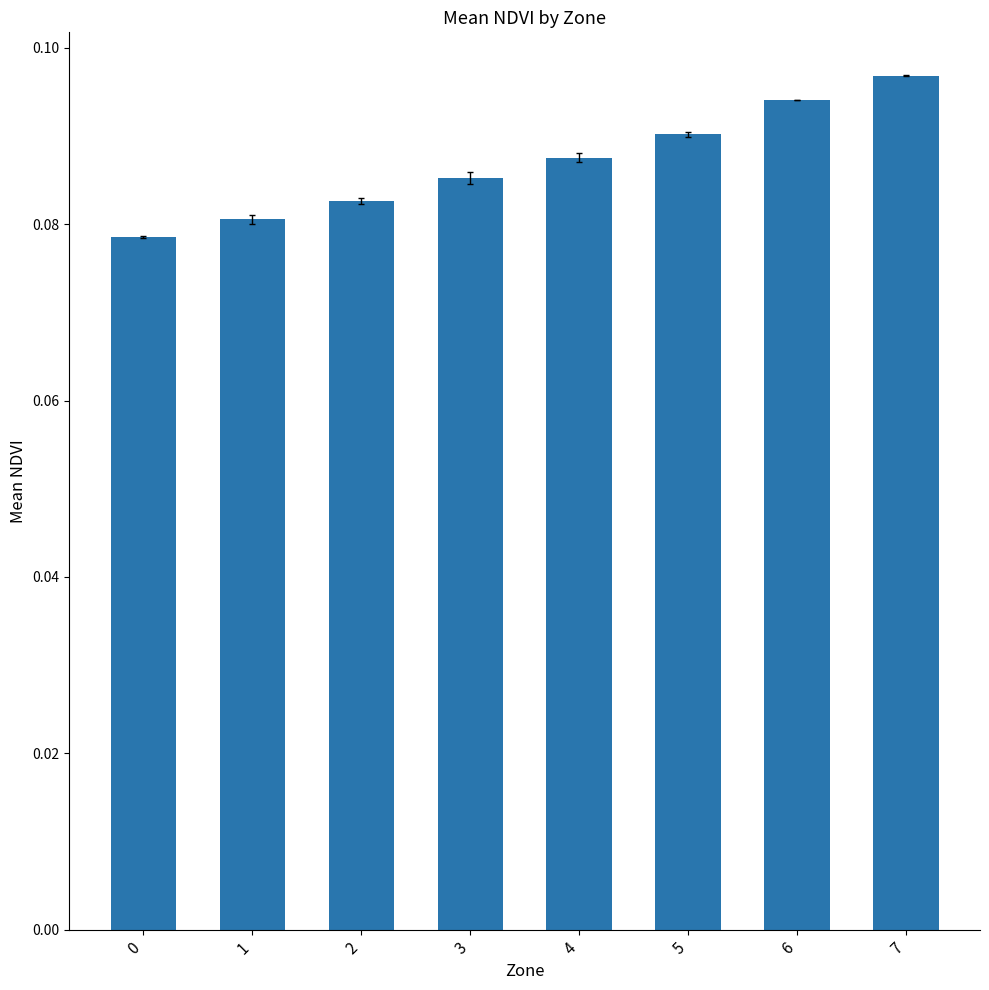

List the labels in order of value, smallest first.

0, 1, 2, 3, 4, 5, 6, 7